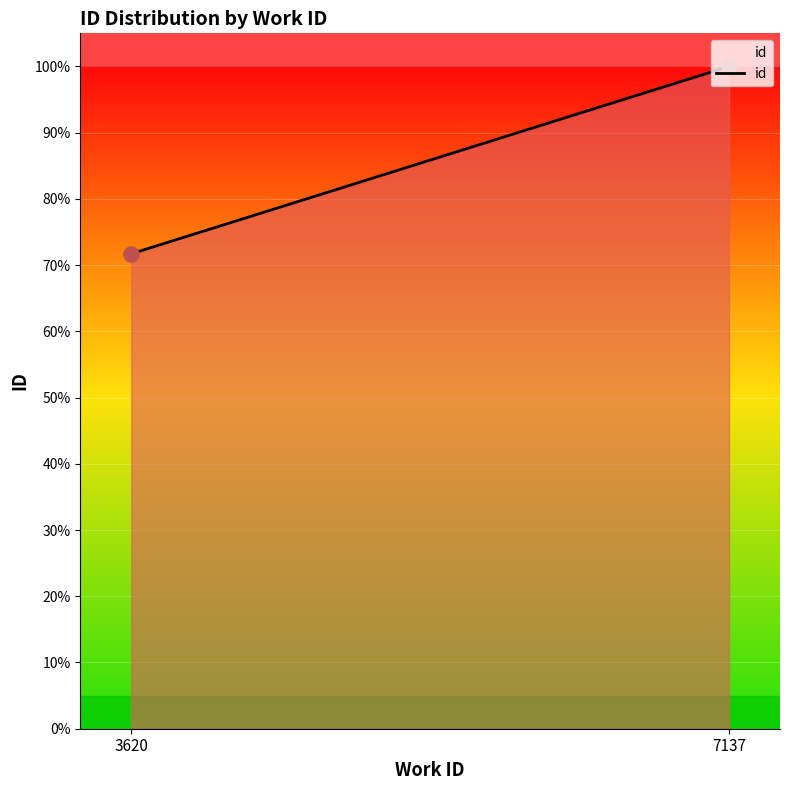

What is the change in value from 3620 to 7137?

+28.3